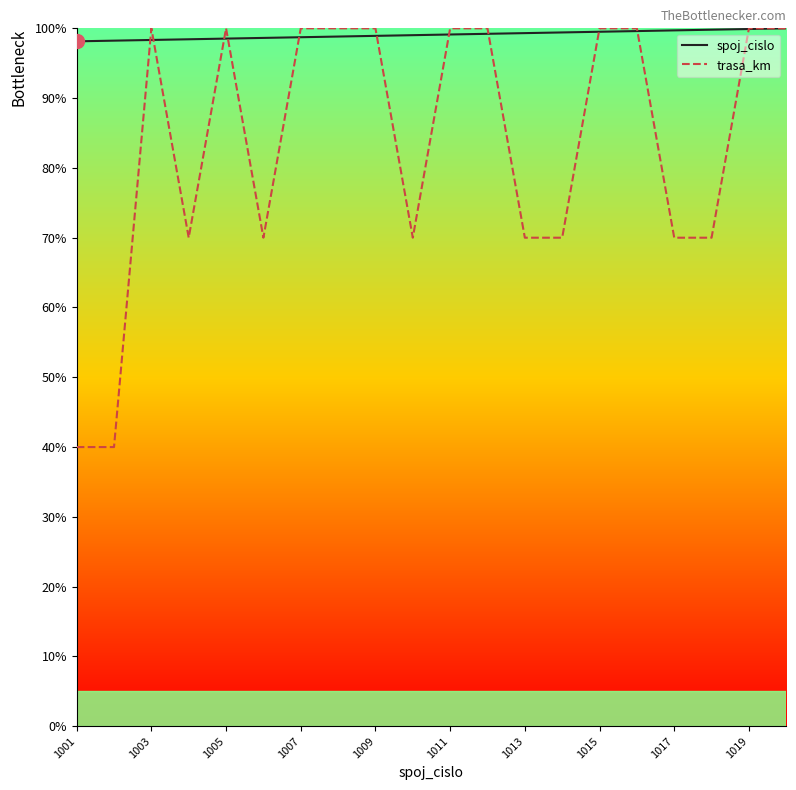

True or false: trasa_km has more than 1 interior local peaks.

True